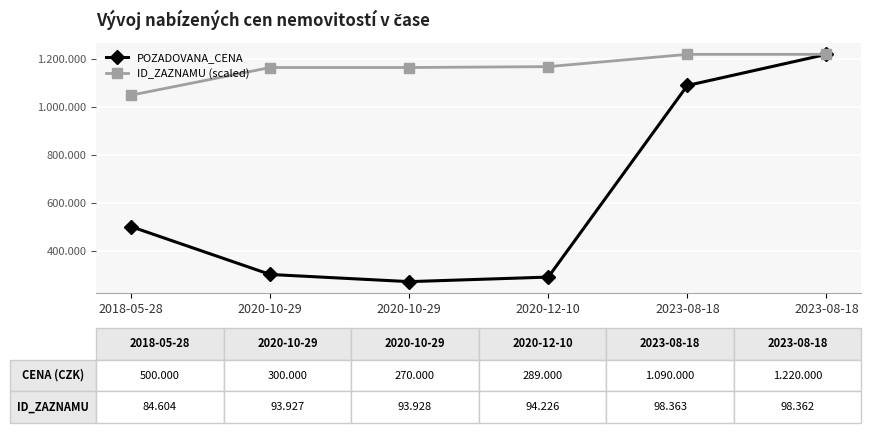

What are all the series names shown in the legend?

POZADOVANA_CENA, ID_ZAZNAMU (scaled)